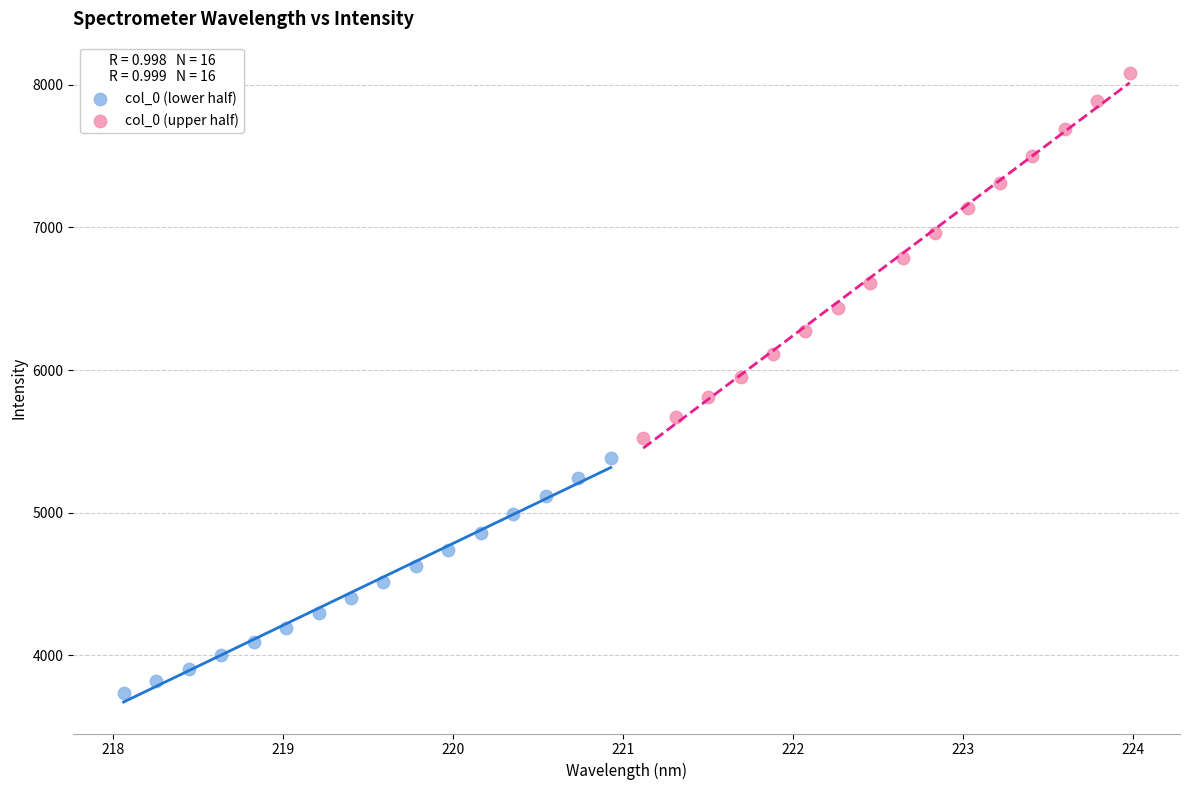

Which series contains the highest Y value?

col_0 (upper half)